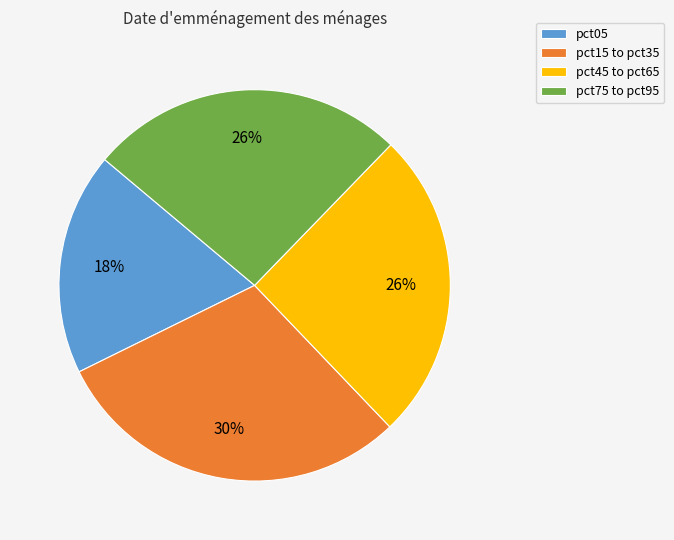

What is the ratio of the value at pct05 to the value at pct15 to pct35?

0.6